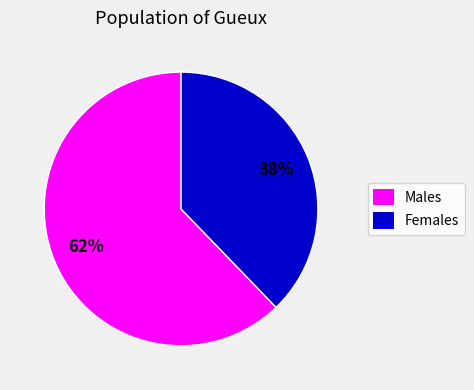

What is the largest slice in the pie chart?

Males